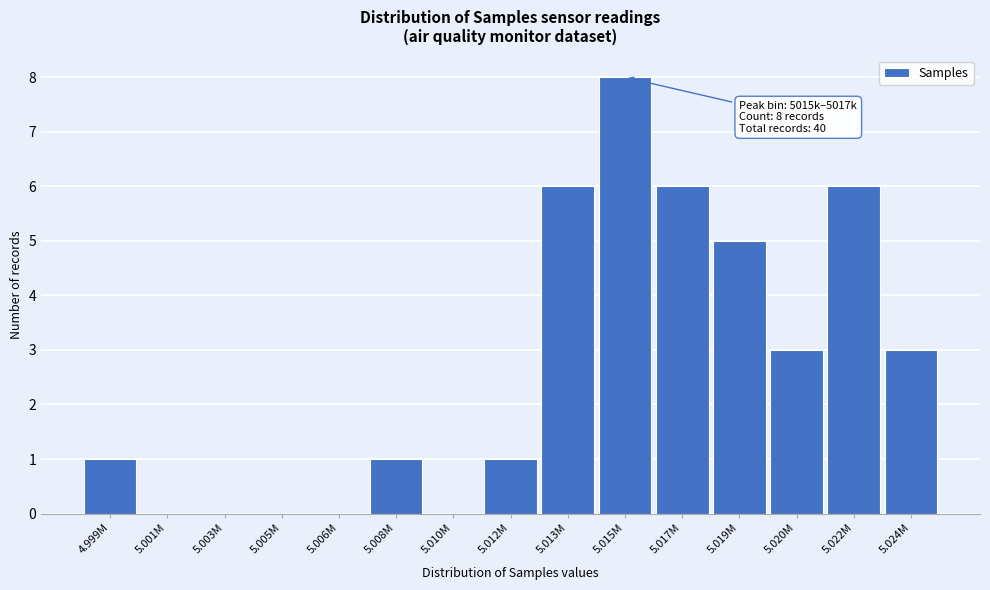

Reading left to right, list all the values displayed in this chart.

4.999M=1	5.001M=0	5.003M=0	5.005M=0	5.006M=0	5.008M=1	5.010M=0	5.012M=1	5.013M=6	5.015M=8	5.017M=6	5.019M=5	5.020M=3	5.022M=6	5.024M=3